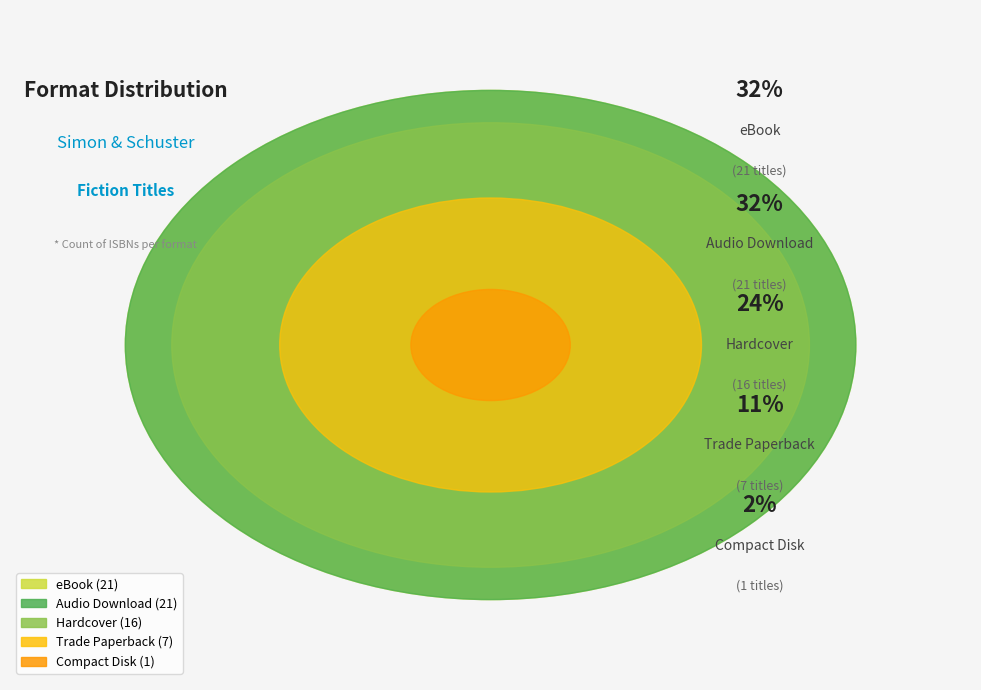

Is there a majority slice in this chart?

No